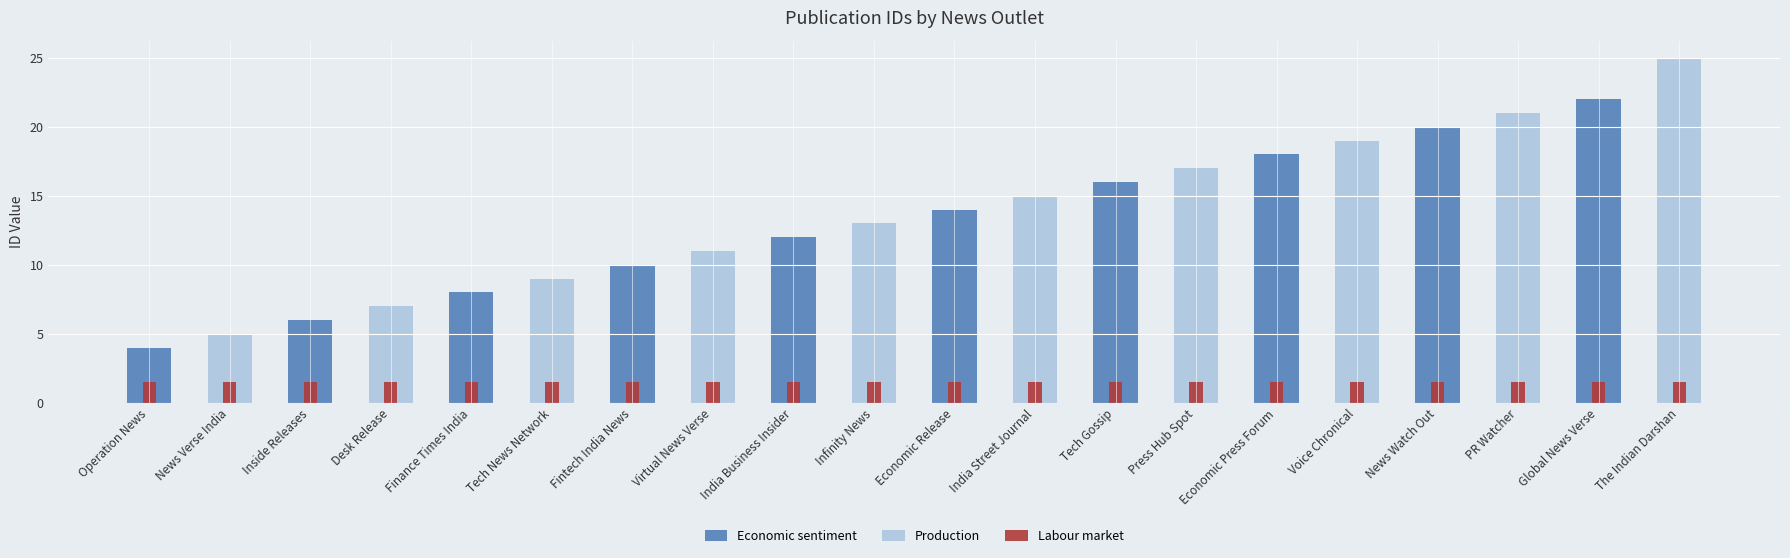

What is the difference between the maximum and second lowest values?

20